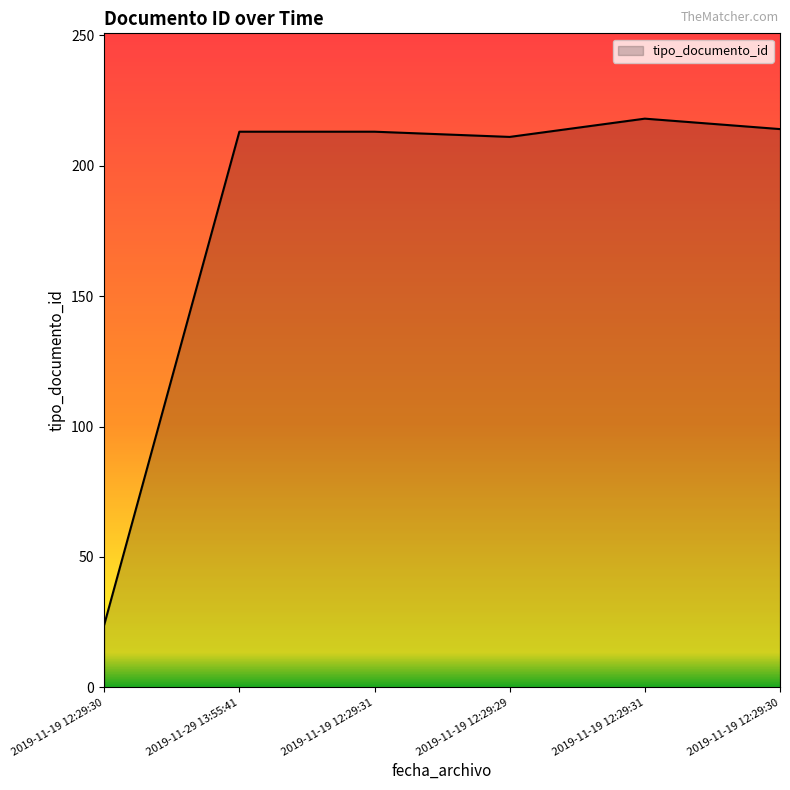

What is the label of the 2nd point from the left?

2019-11-29 13:55:41